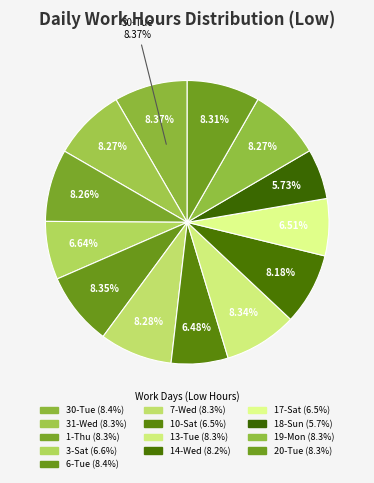

Approximately how many times larger is the value at 6-Tue compared to 20-Tue?

1.0